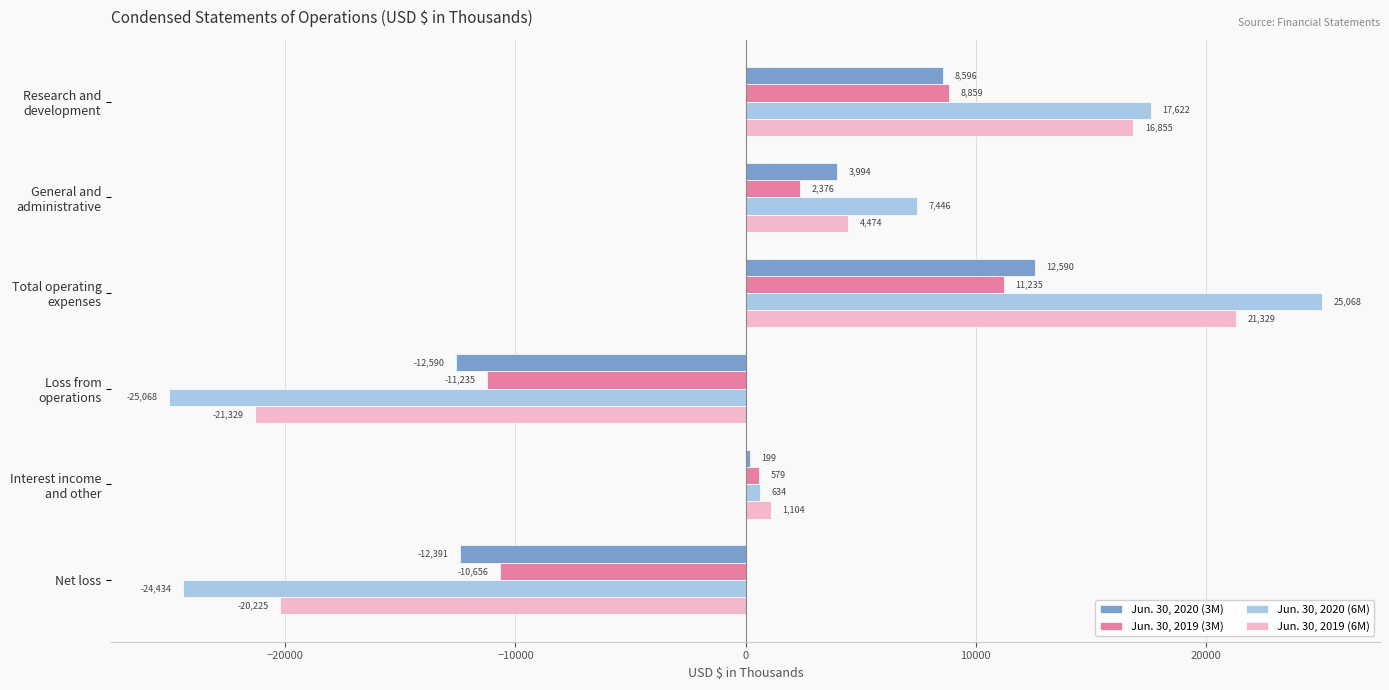

What is the total value across all series at Net loss?

-67706